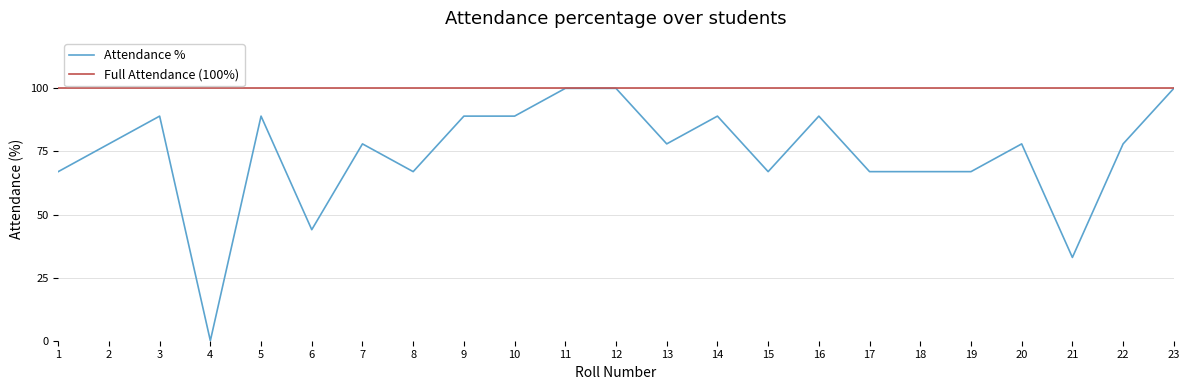

Reading left to right, transcribe all the data shown in this chart.

Attendance %: 67	78	89	0	89	44	78	67	89	89	100	100	78	89	67	89	67	67	67	78	33	78	100
Full Attendance (100%): 100	100	100	100	100	100	100	100	100	100	100	100	100	100	100	100	100	100	100	100	100	100	100